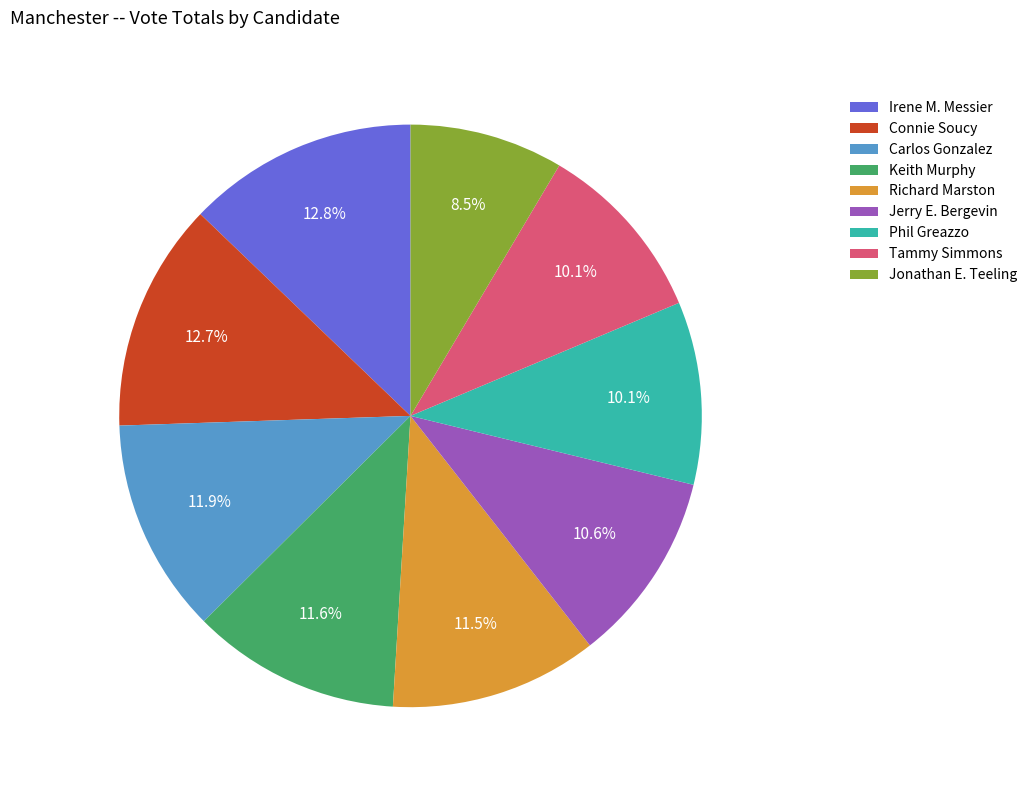

Is the sum of Irene M. Messier and Richard Marston greater than half?

No